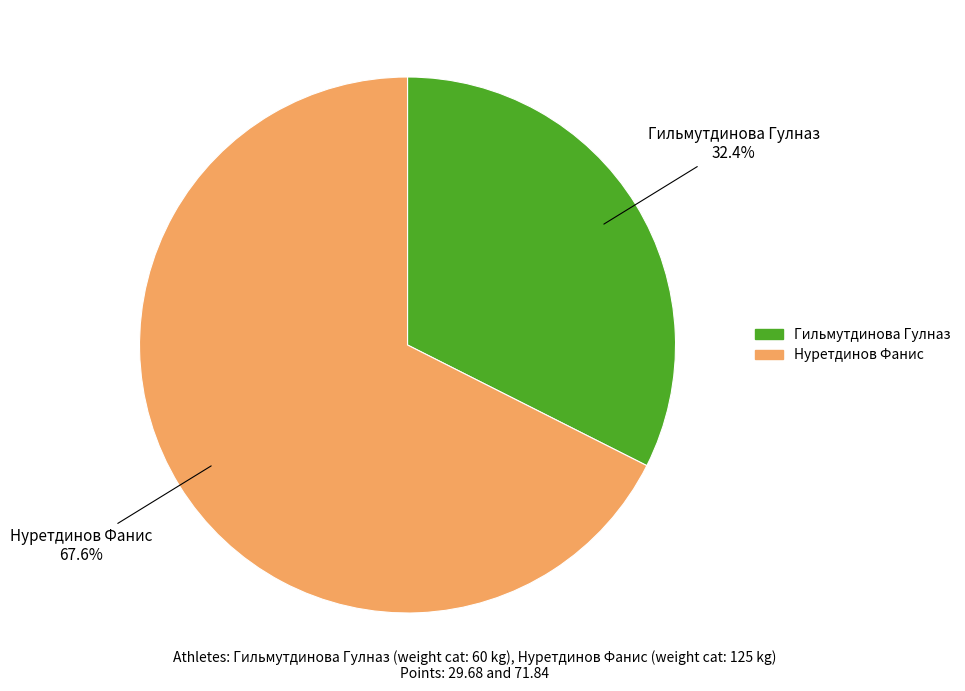

How many segments does this pie chart have?

2